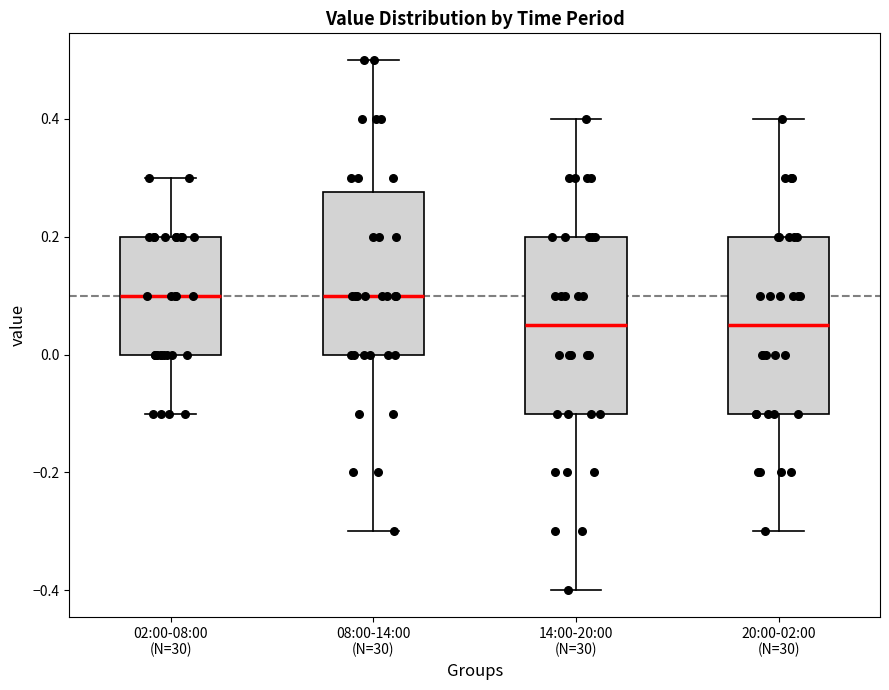

Where does the upper whisker of the box for 02:00-08:00 (N=30) end on the y-axis? The values are not printed on the chart, so give them approximately, as read against the axis.

0.30